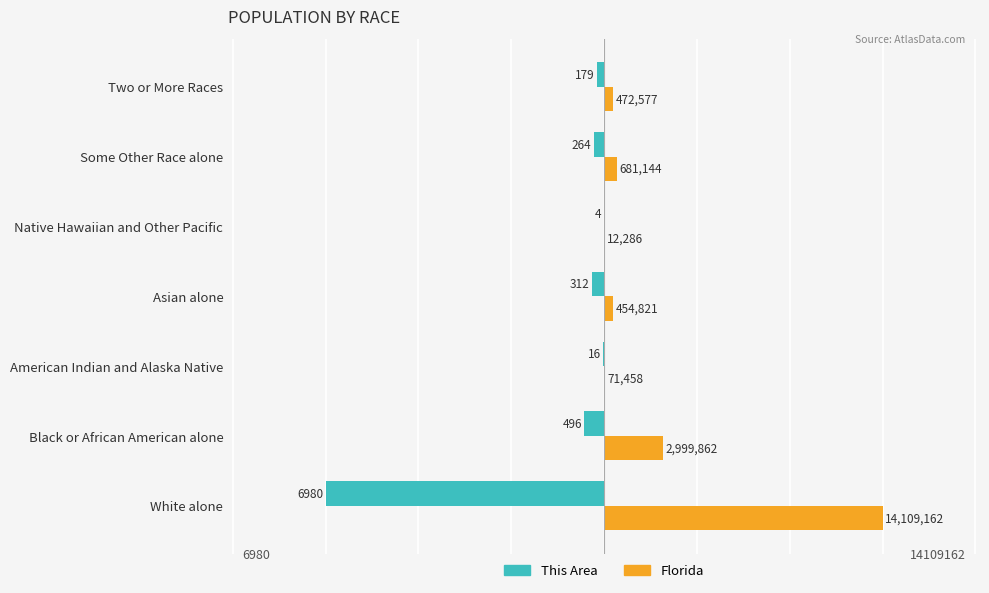

What are all the series names shown in the legend?

This Area, Florida